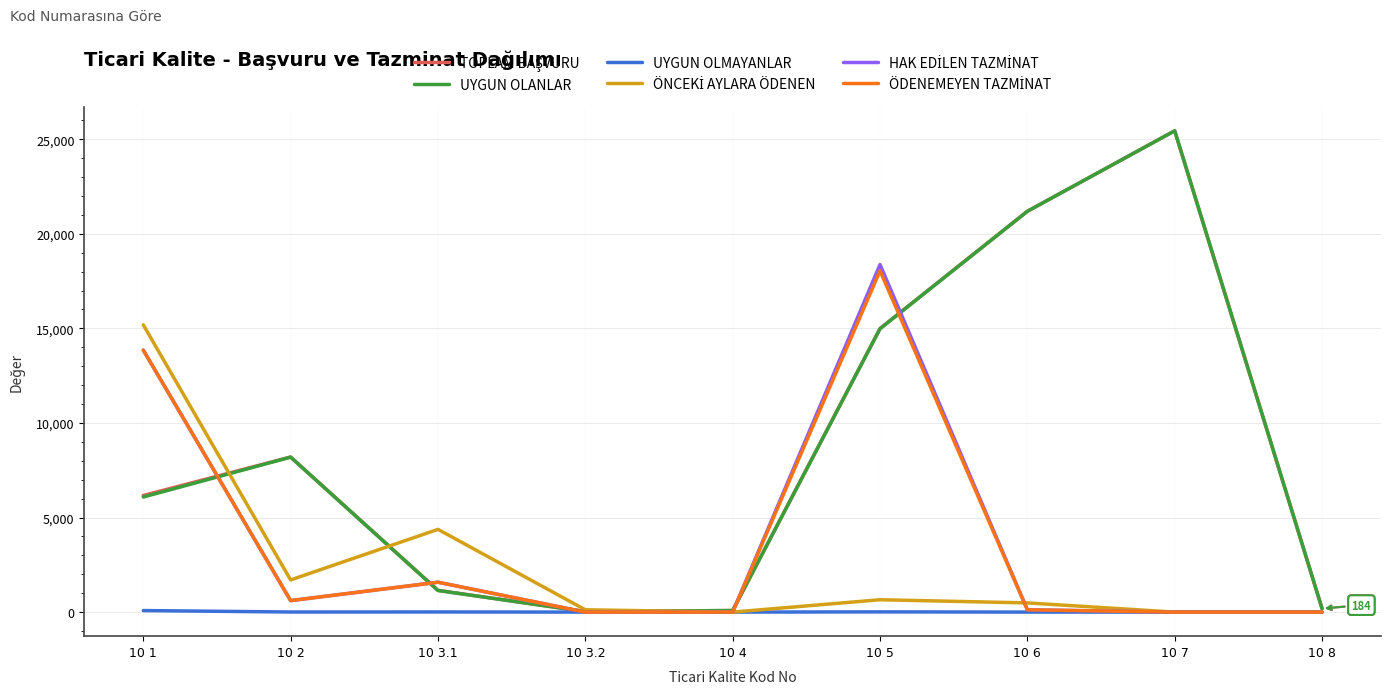

At which category is the sum across all series the highest?

10 5